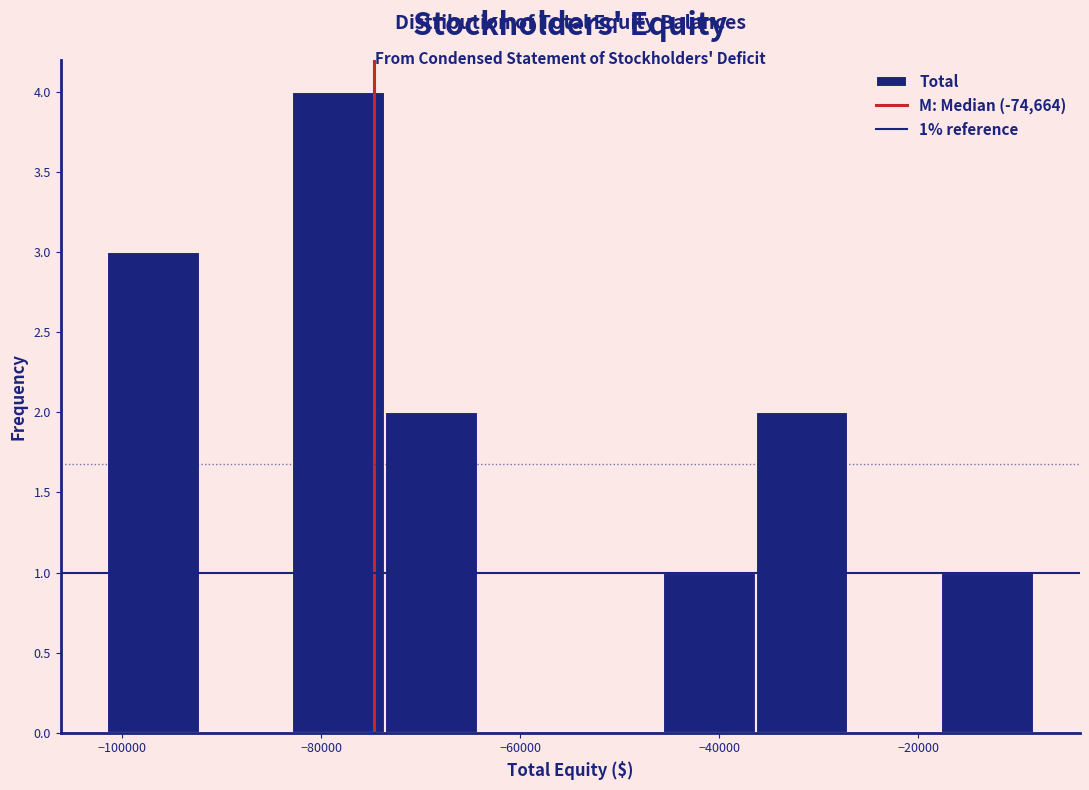

Which range on the x-axis has the tallest bar?

-82000 to -74000